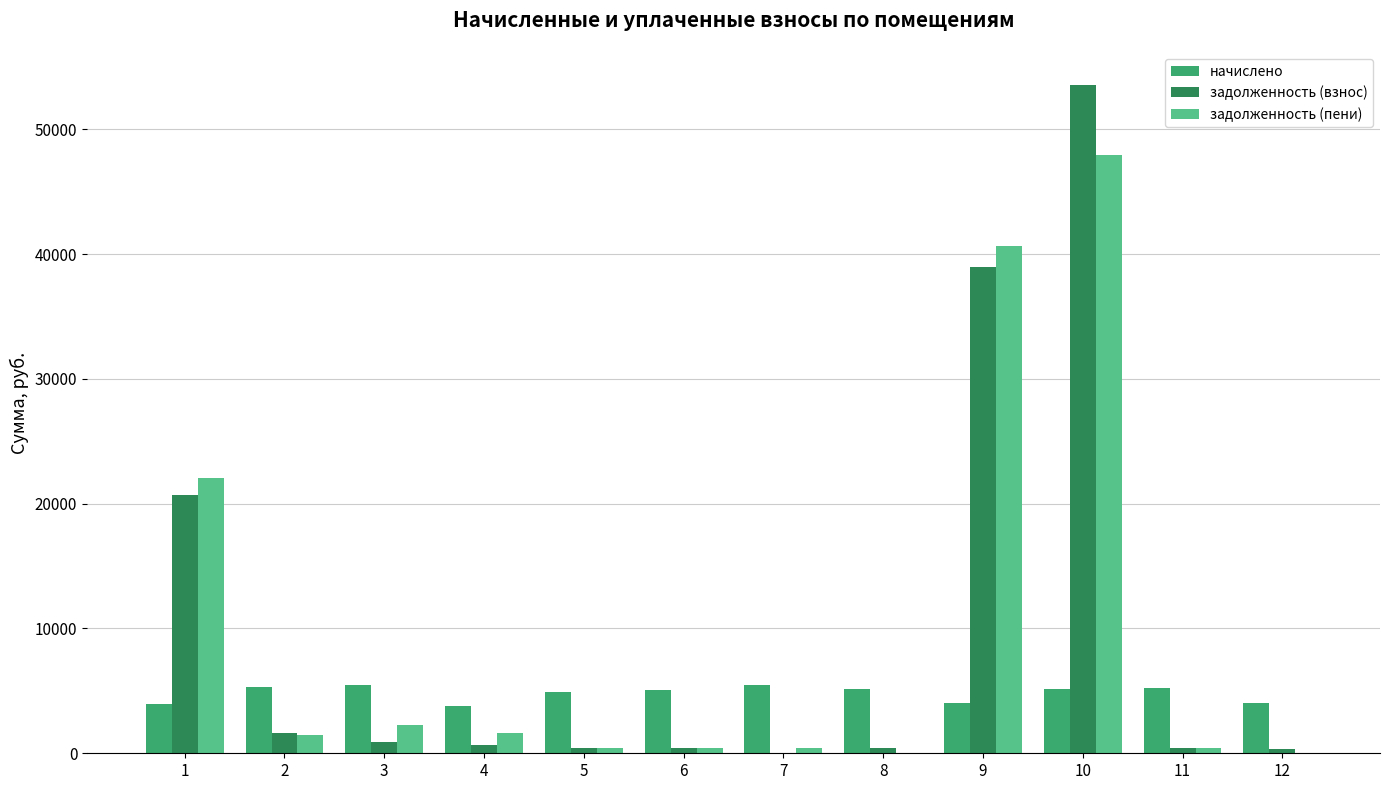

Is the value of задолженность (взнос) at 10 greater than the value of задолженность (пени) at 10?

Yes